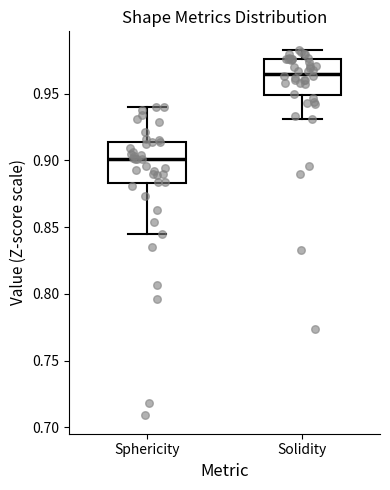

Which box has the highest median line?

Solidity